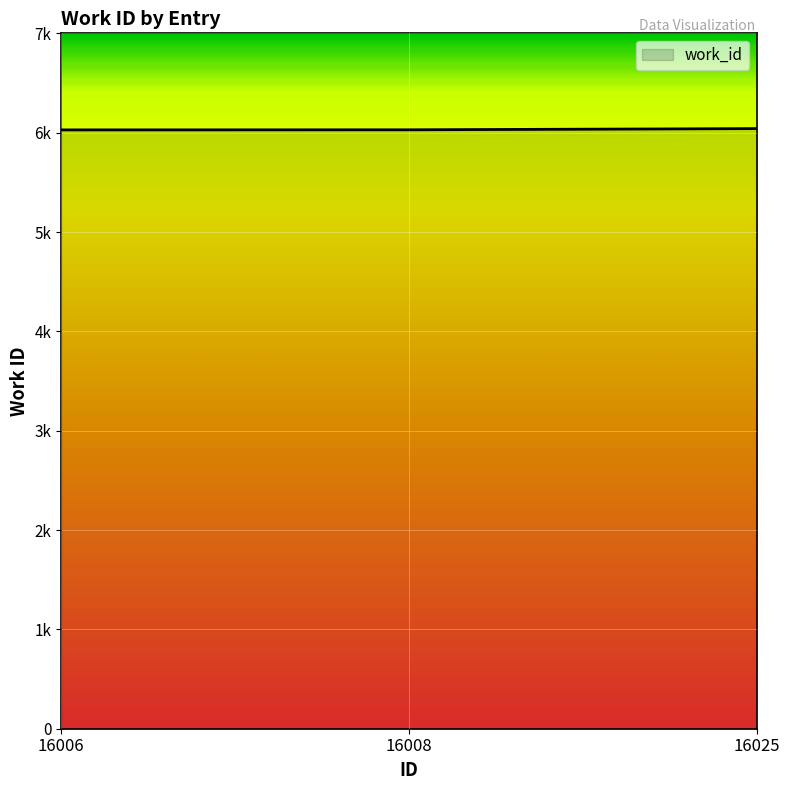

What is the value of the 2nd point from the left?

6029